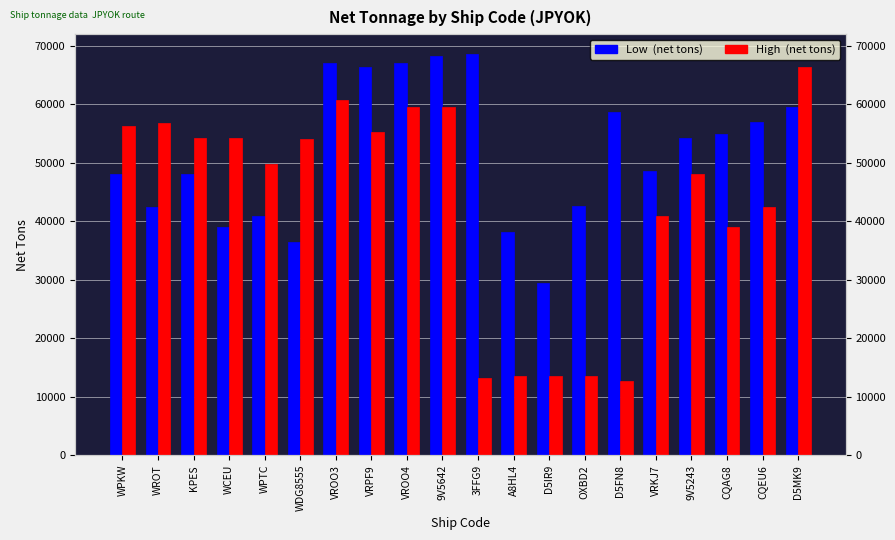

What is the sum of the High  (net tons) values at D5MK9 and VROO4?

125915